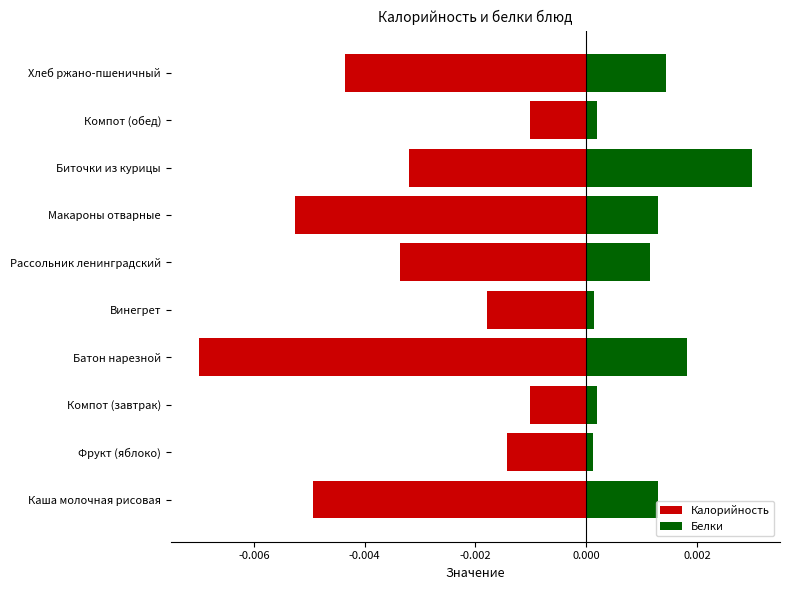

Which series has the largest total across all categories?

Белки